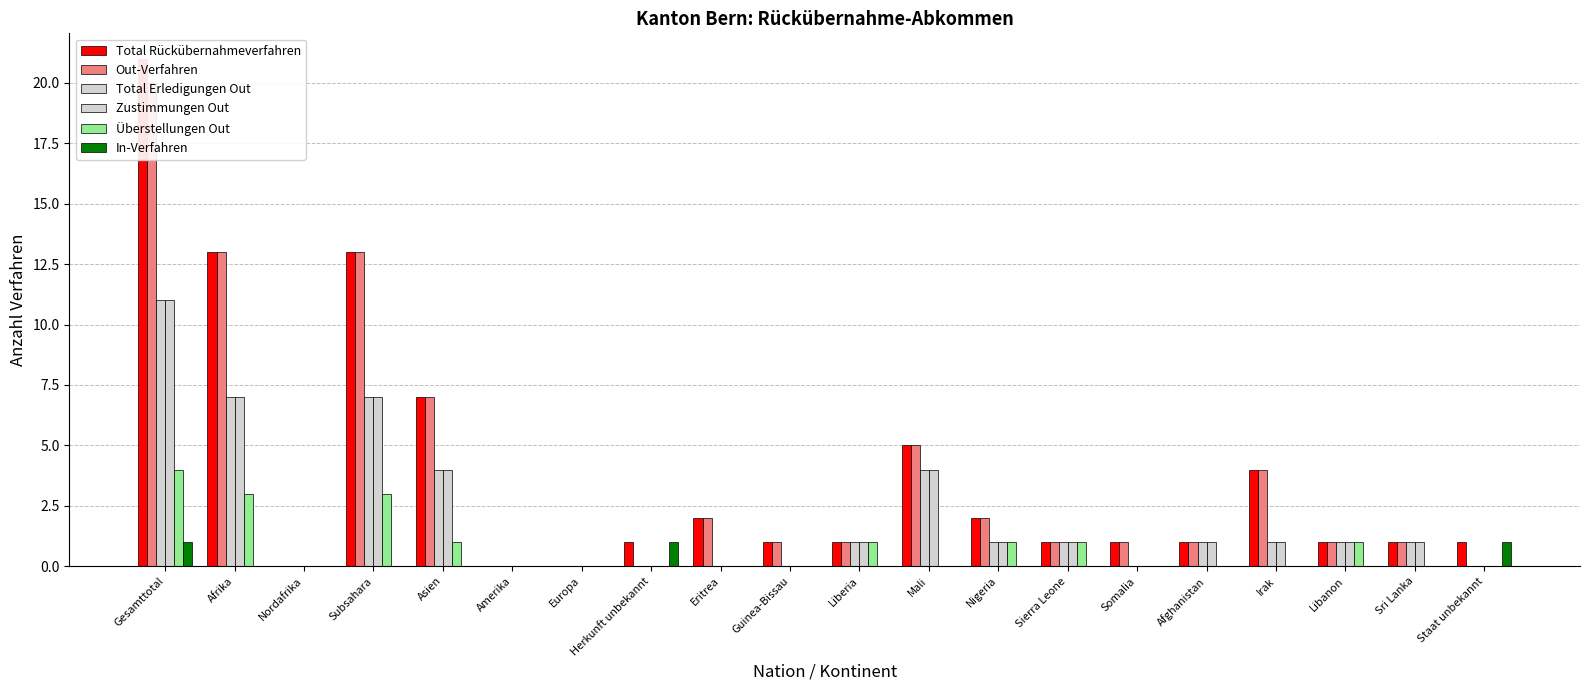

What is the spread (max minus min) of values at Herkunft unbekannt?

1